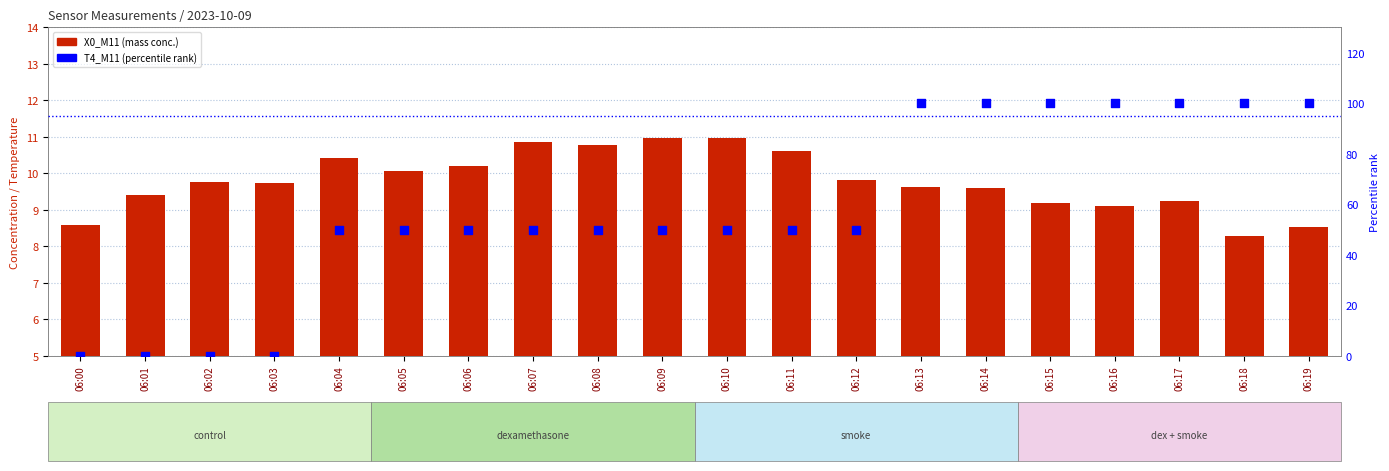

At how many categories does at least one series exceed 72?

7